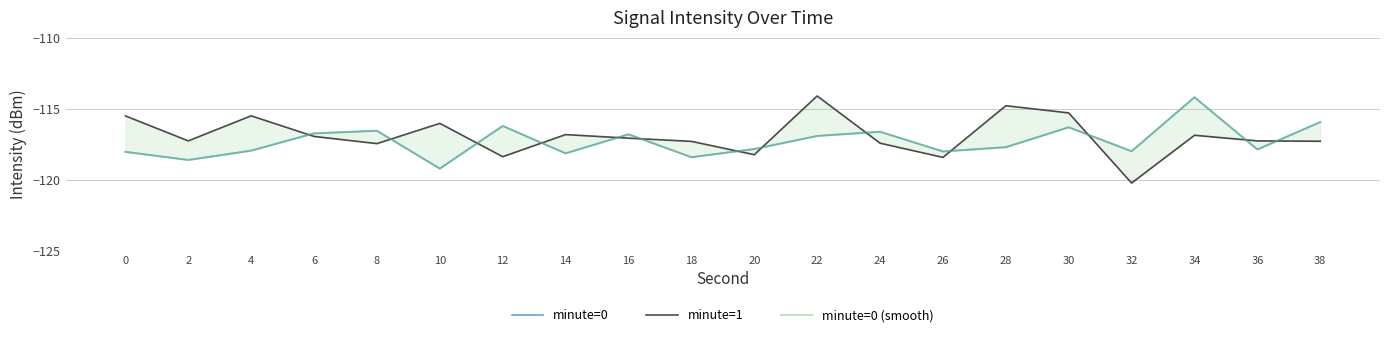

What is the highest value of the minute=0 series?

-114.2